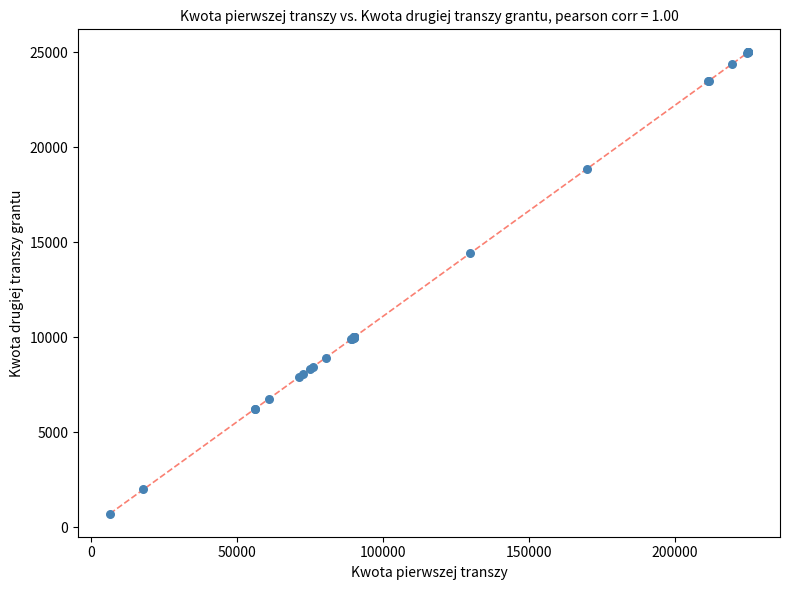

What Y value in the scatter plot is closest to 12862?

14428.2